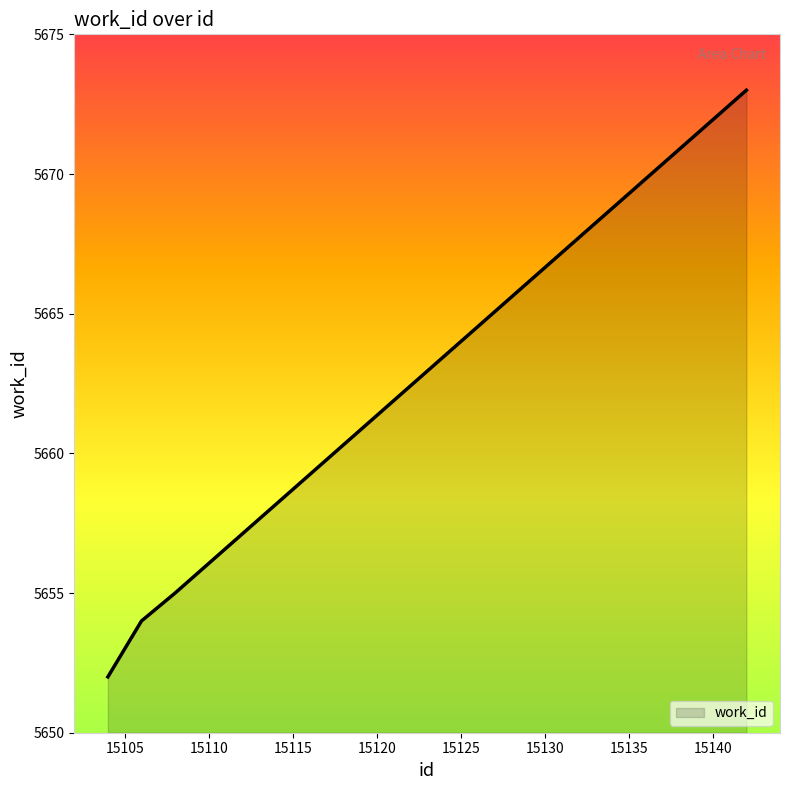

What is the sum of all values?

28287